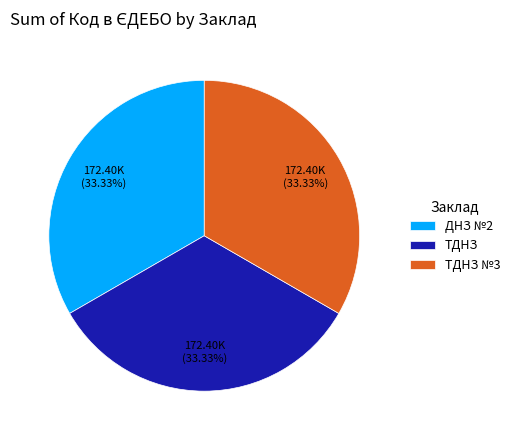

True or false: ТДНЗ accounts for 20% of the total.

False